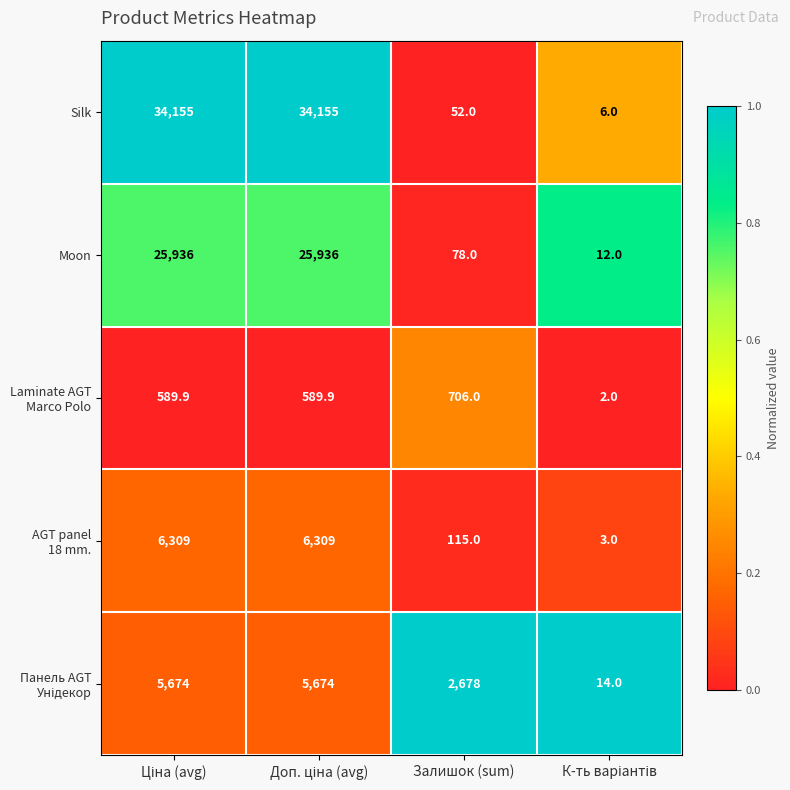

What is the difference between the second highest and minimum values in the Silk series?

34149.0